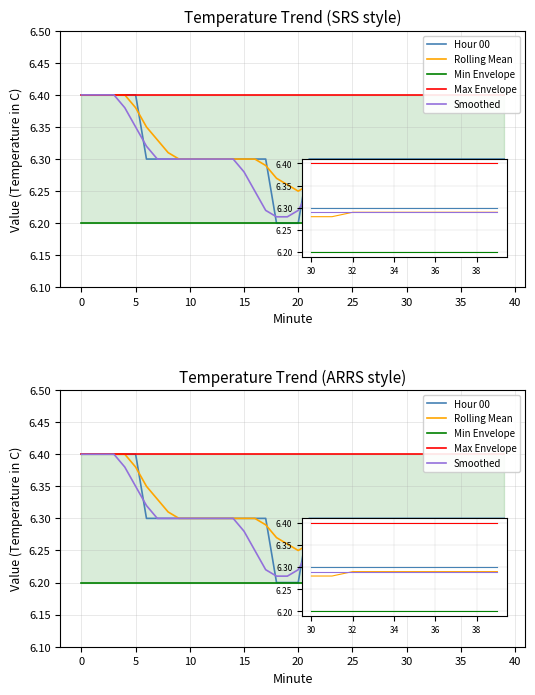

What is the spread (max minus min) of values at 40?

0.2